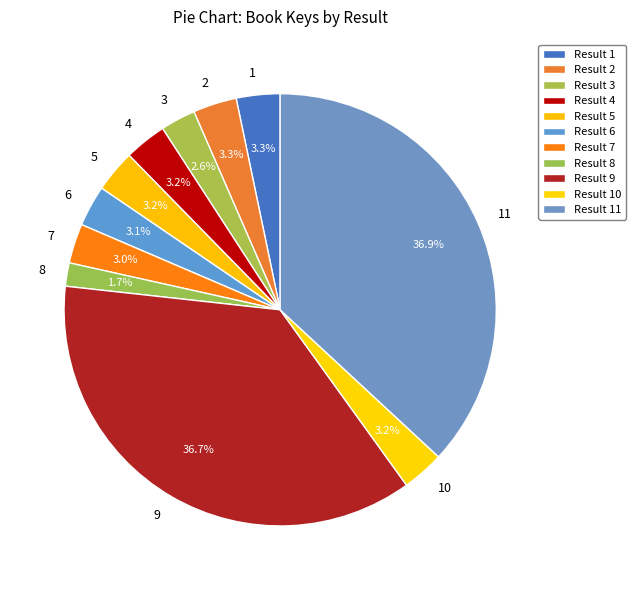

How much of the chart is everything except 8?

98.3%